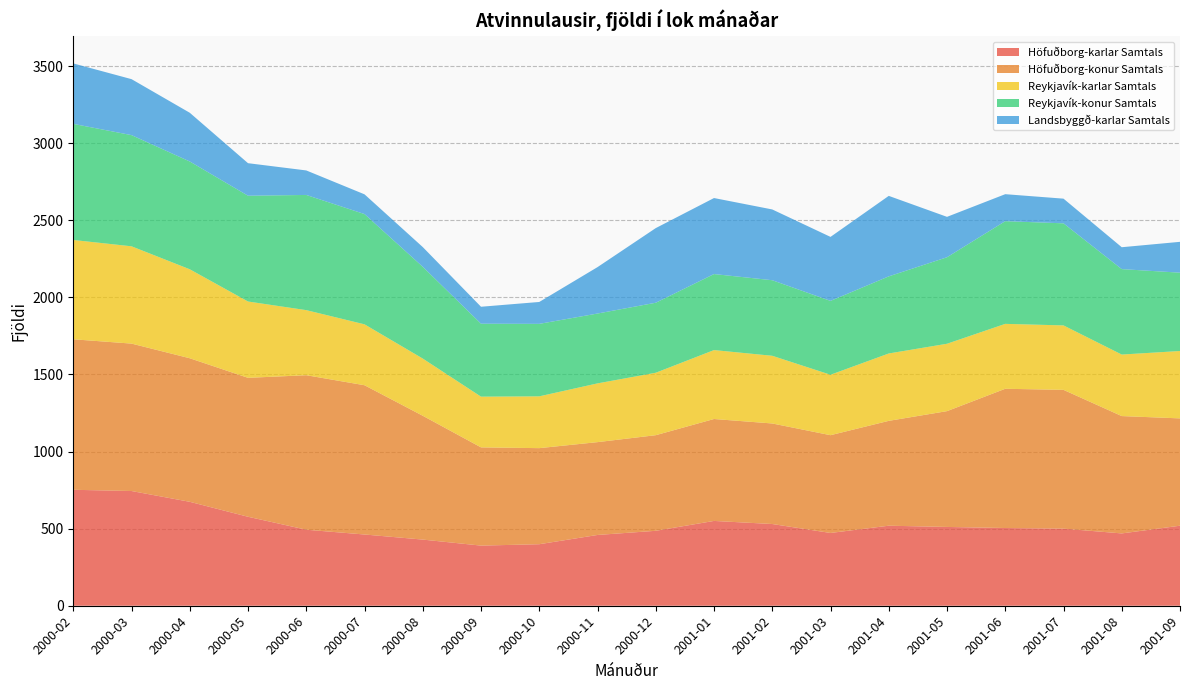

Reading left to right, transcribe all the data shown in this chart.

Höfuðborg-karlar Samtals: 752	744	674	577	493	462	429	390	399	459	486	550	530	472	519	511	504	500	469	519
Höfuðborg-konur Samtals: 976	956	931	901	1002	968	803	637	623	602	620	661	652	634	680	751	903	900	761	696
Reykjavík-karlar Samtals: 644	631	577	495	422	395	371	329	336	381	405	447	439	392	437	437	421	418	399	437
Reykjavík-konur Samtals: 753	721	699	686	747	715	595	473	470	453	454	493	490	479	500	561	666	662	554	508
Landsbyggð-karlar Samtals: 392	363	316	211	159	128	128	110	142	301	484	493	459	415	522	262	175	160	142	200